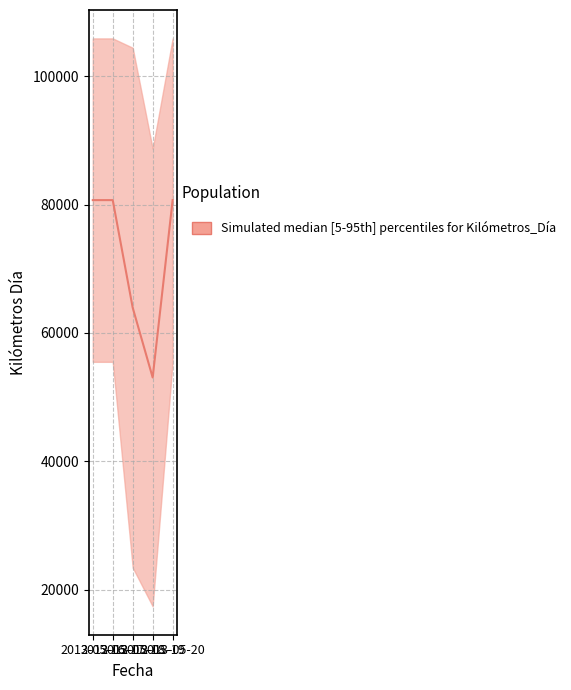

True or false: there are more than 0 points higher than both neighbors.

False